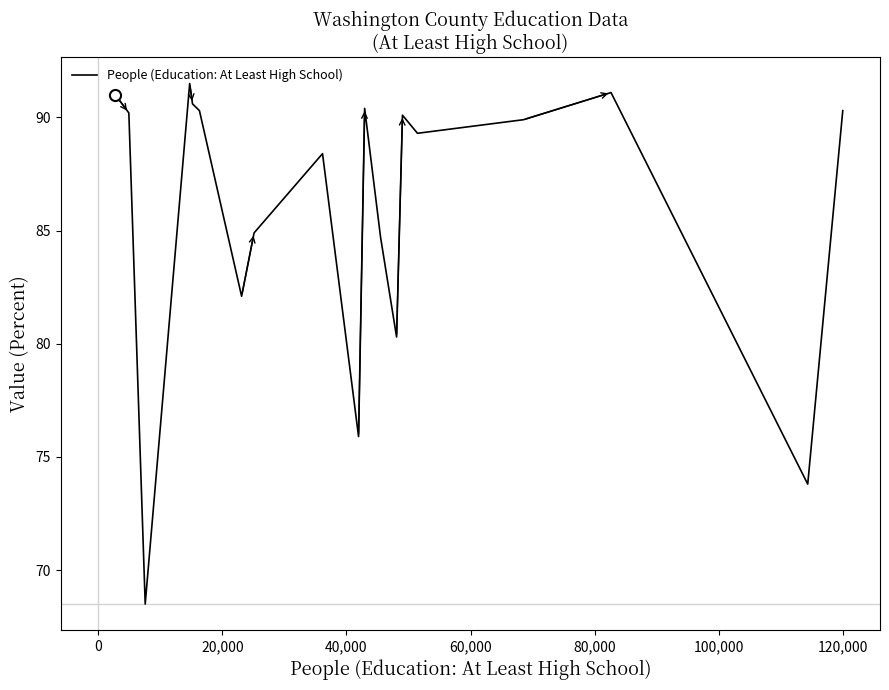

What is the greatest value displayed?

91.5